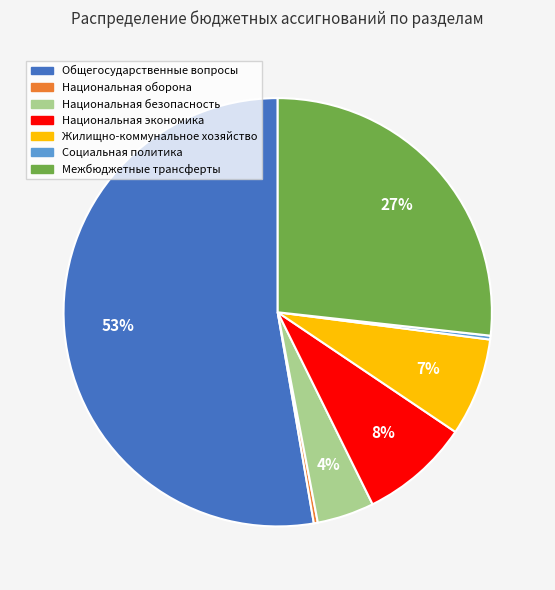

Is it true that Социальная политика is 0% of the pie?

True